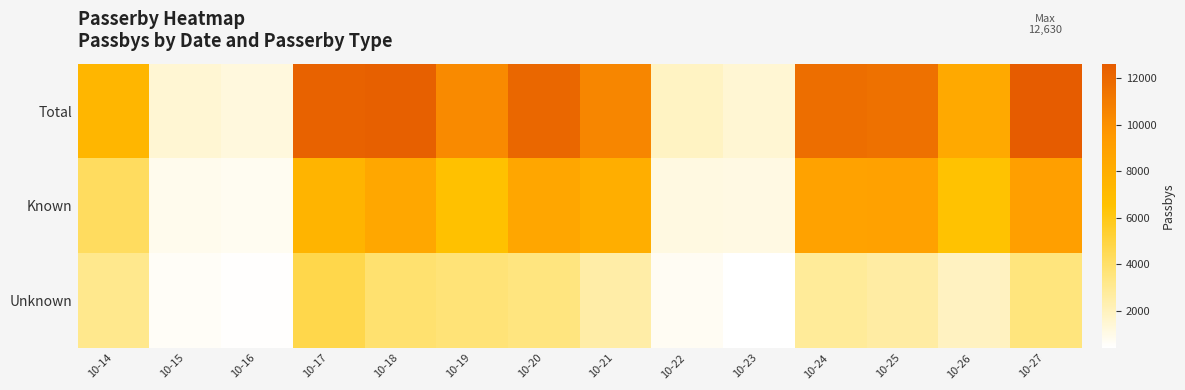

Between 10-25 and 10-16, which is larger?

10-25